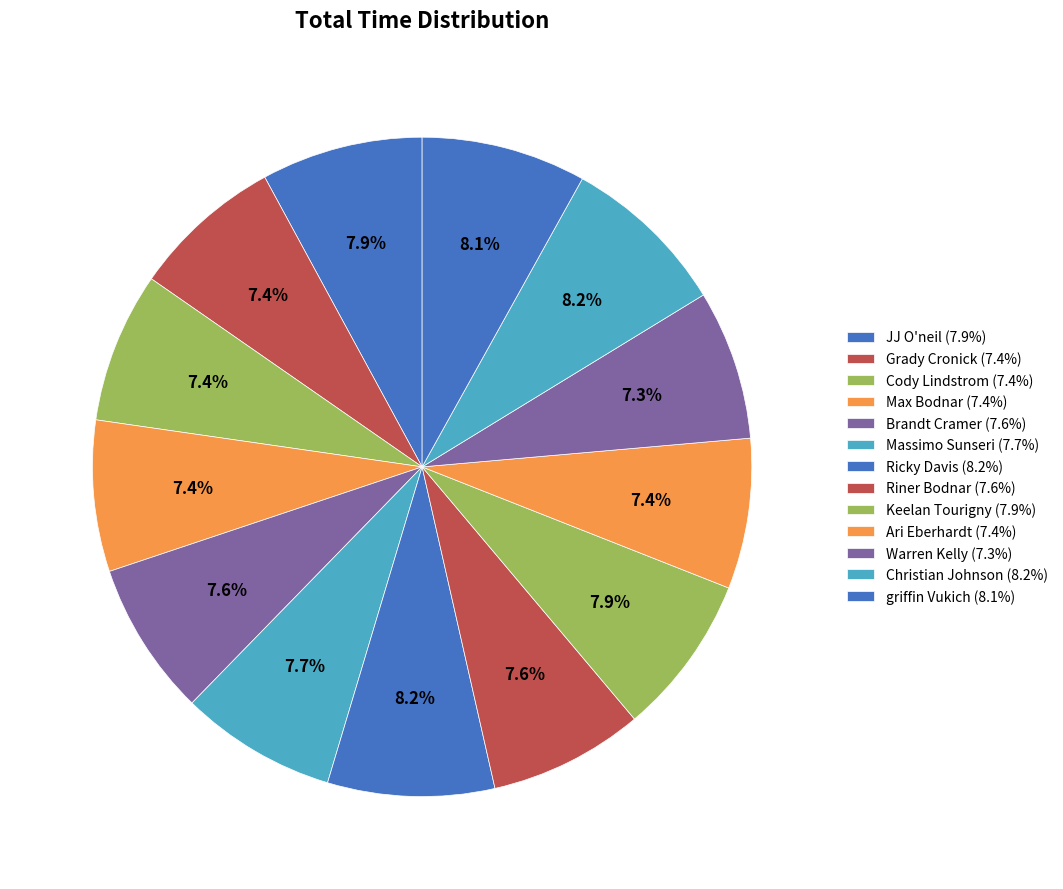

Is there any slice that represents more than half of the pie?

No